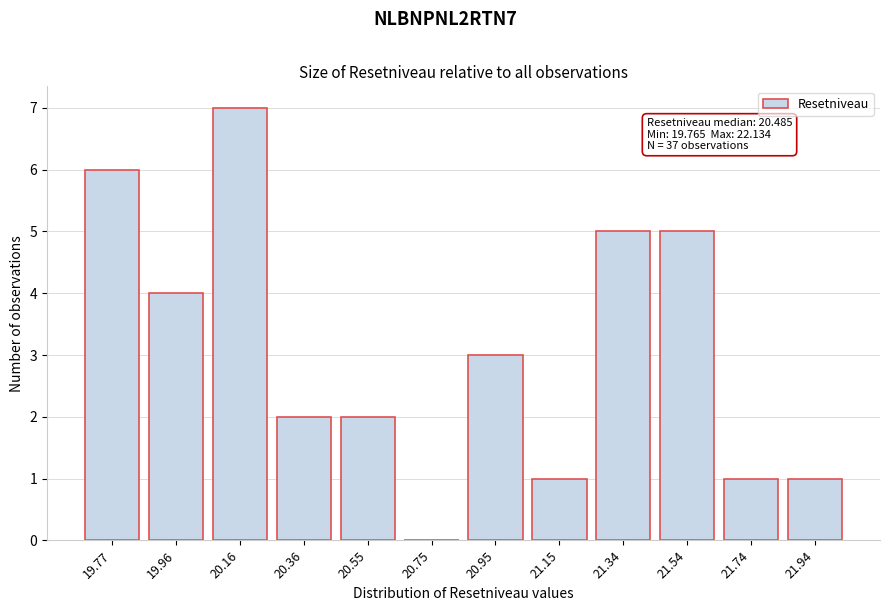

Reading left to right, transcribe all the data shown in this chart.

19.77=6	19.96=4	20.16=7	20.36=2	20.55=2	20.75=0	20.95=3	21.15=1	21.34=5	21.54=5	21.74=1	21.94=1